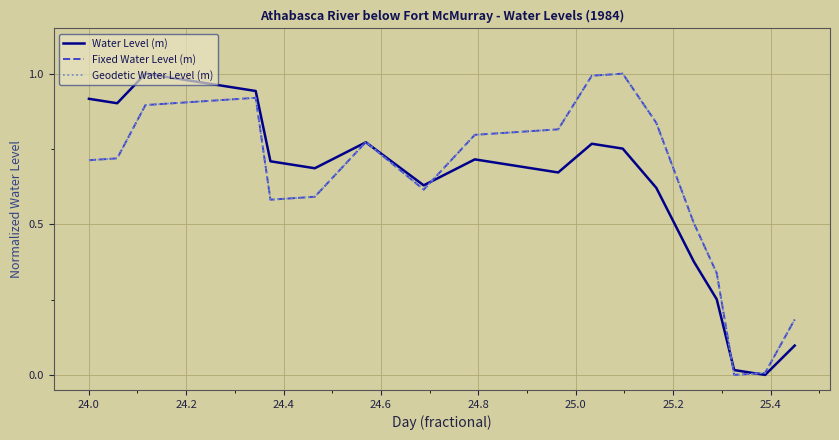

True or false: Water Level (m) and Fixed Water Level (m) cross at least once.

True